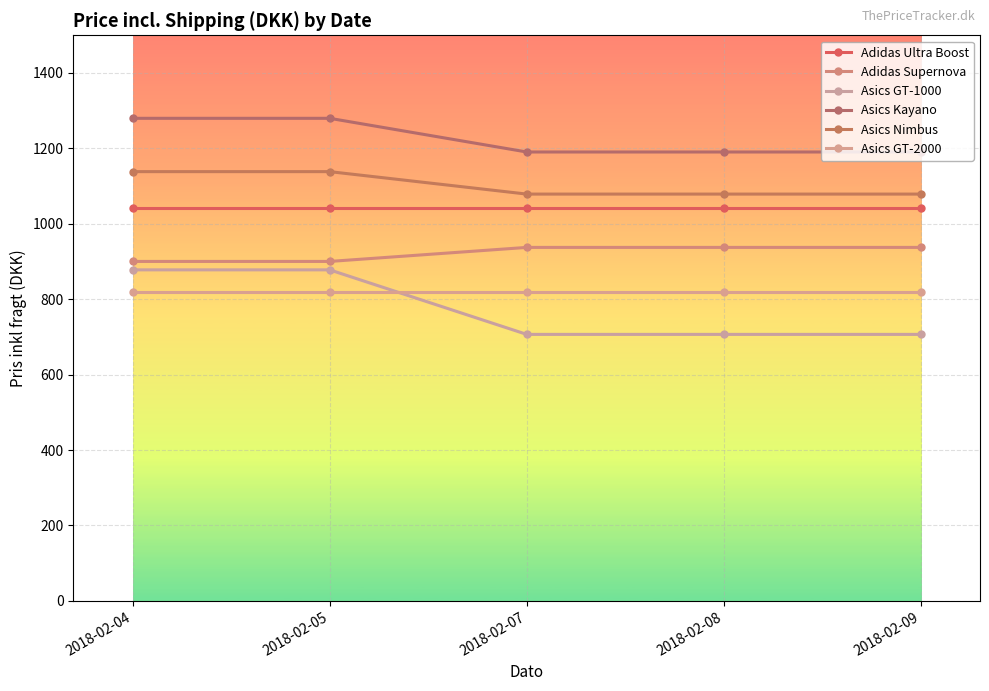

What is the total value across all series at 2018-02-08?

5773.4